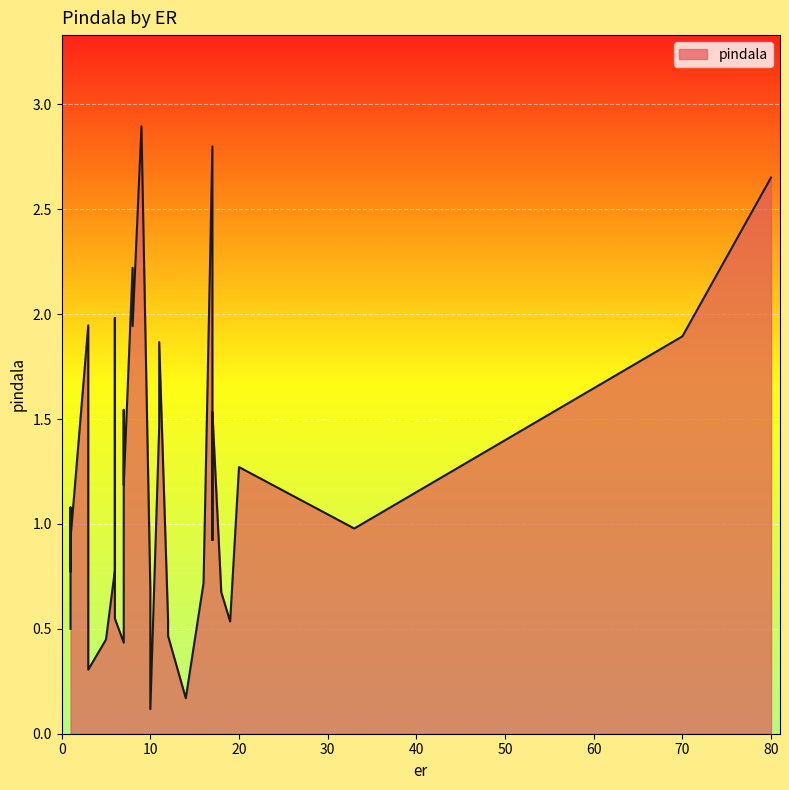

Rank the categories by value from lowest to highest.

10, 14, 3, 7, 5, 12, 1, 19, 12, 6, 18, 10, 16, 1, 6, 17, 1, 33, 1, 7, 20, 7, 11, 17, 7, 11, 70, 8, 3, 6, 8, 80, 17, 9